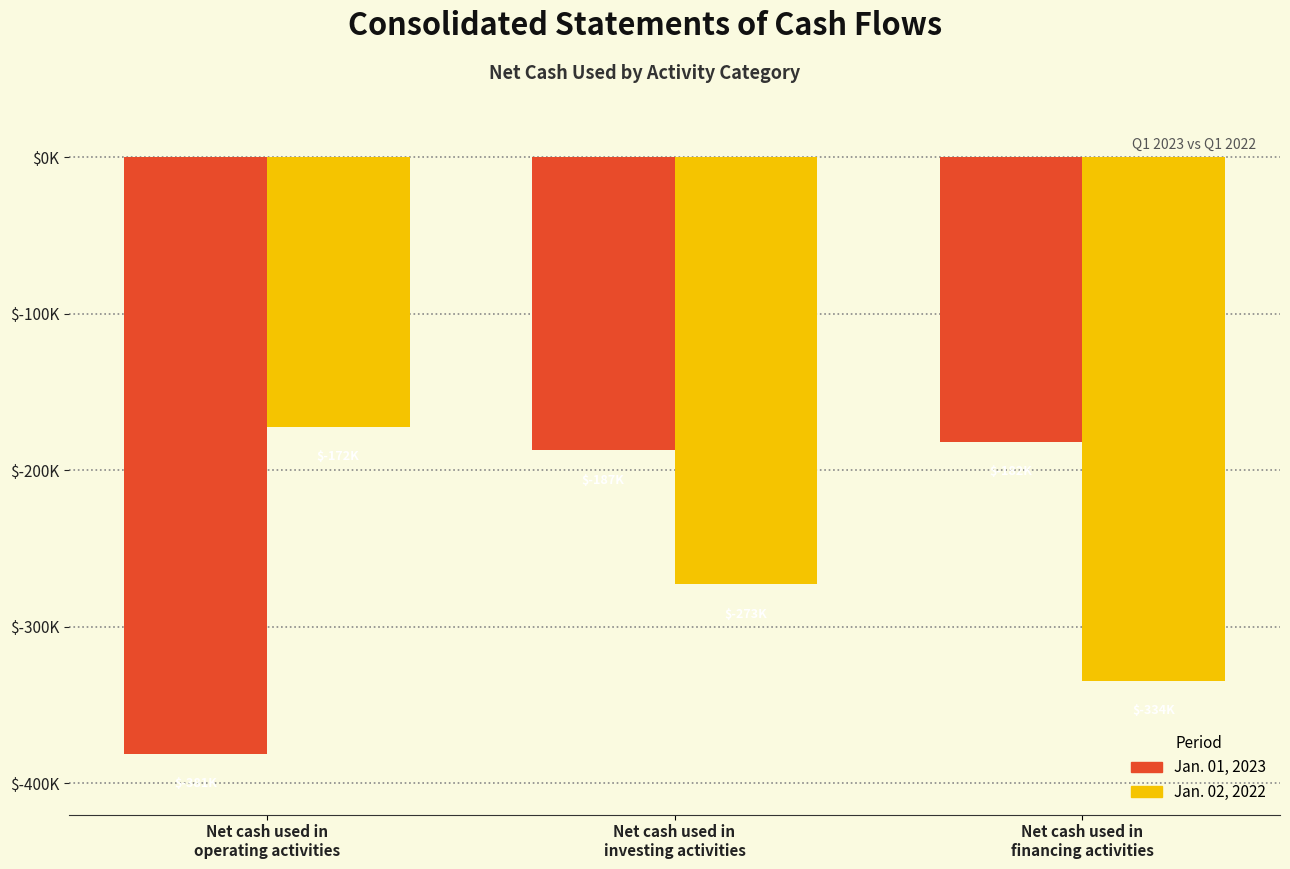

What is the maximum value for Jan. 01, 2023?

-181621